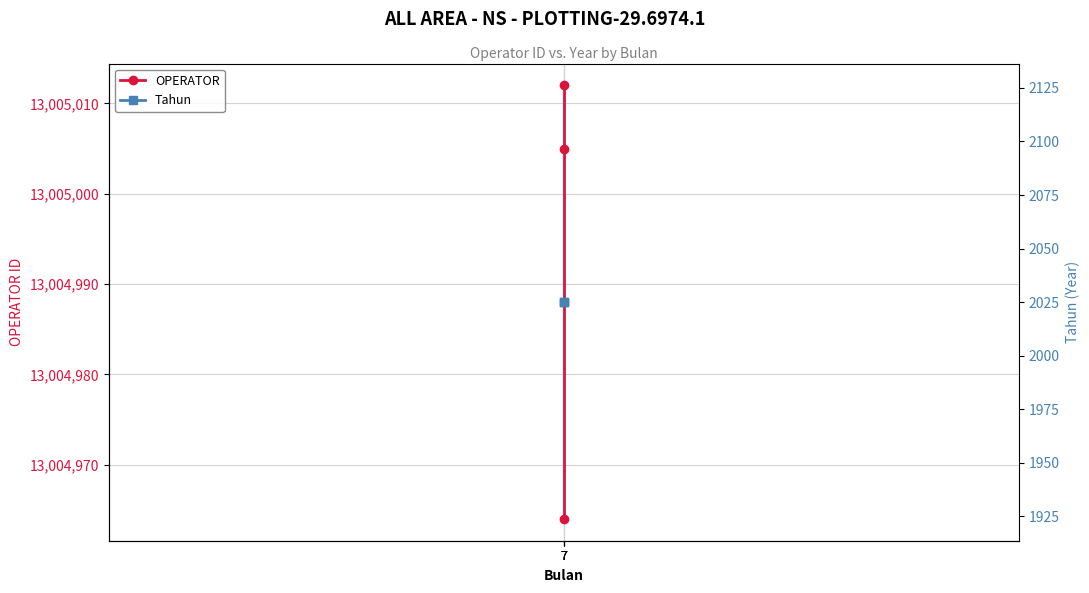

Is the value of Tahun at 7 greater than the value of OPERATOR at 7?

No